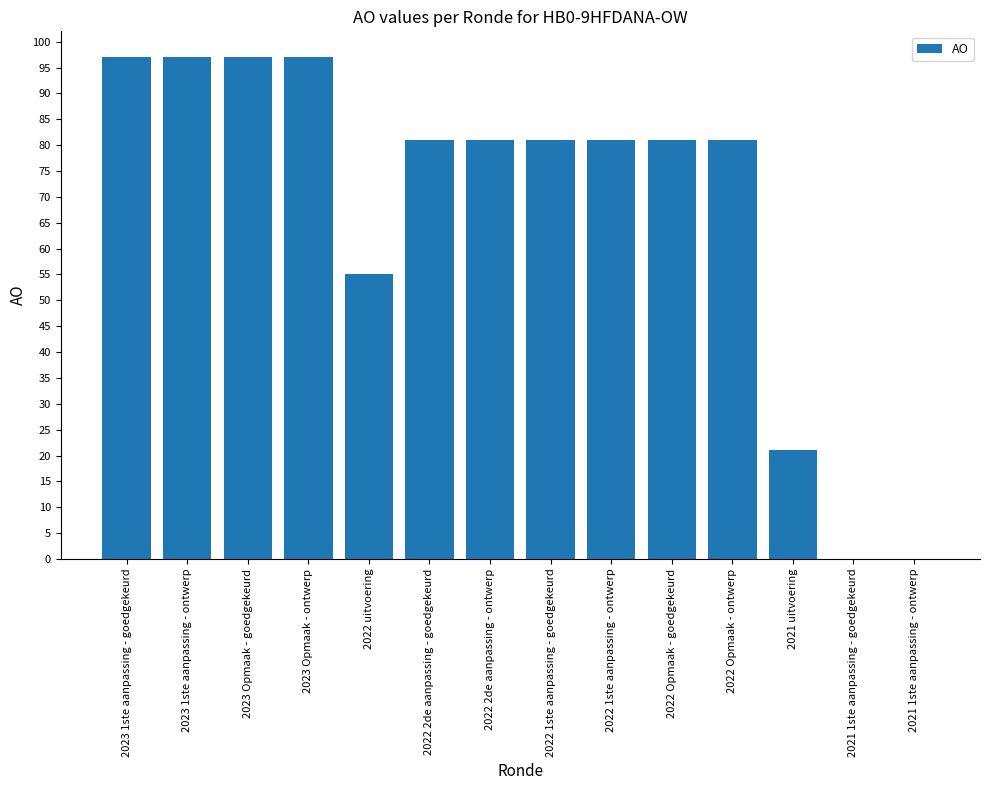

What is the change in value from 2023 Opmaak - ontwerp to 2022 Opmaak - ontwerp?

-16